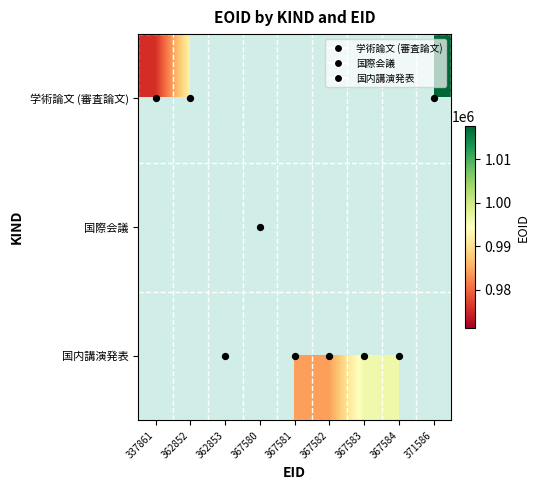

Which category has the lowest value in the 学術論文 (審査論文) series?

337861